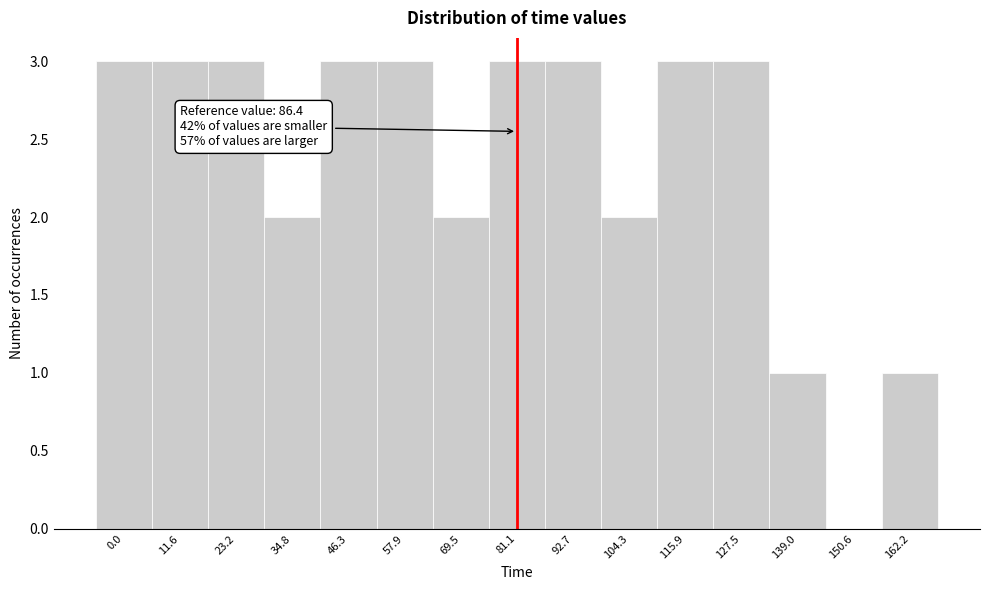

Reading right to left, transcribe all the data shown in this chart.

162.2=1	150.6=0	139.0=1	127.5=3	115.9=3	104.3=2	92.7=3	81.1=3	69.5=2	57.9=3	46.3=3	34.8=2	23.2=3	11.6=3	0.0=3